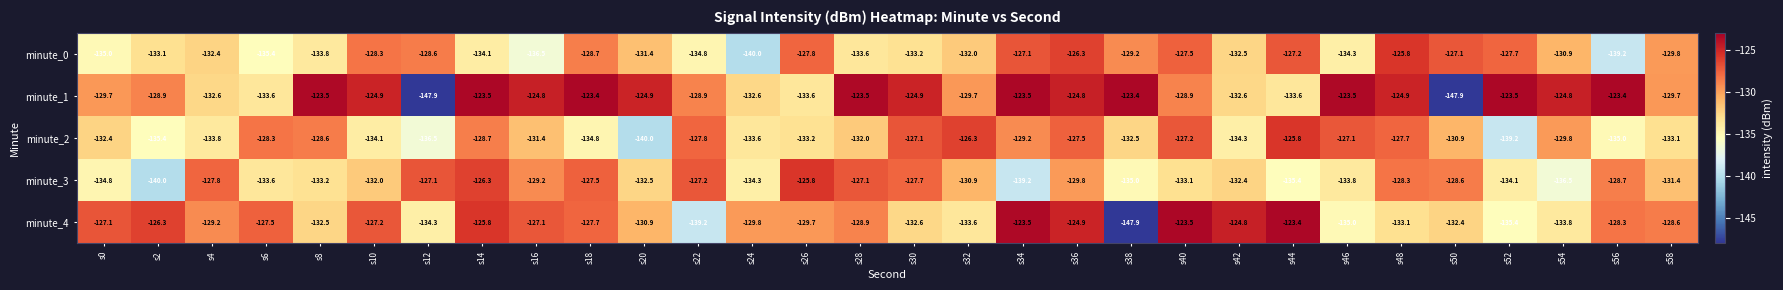

What is the greatest value displayed?

-123.4